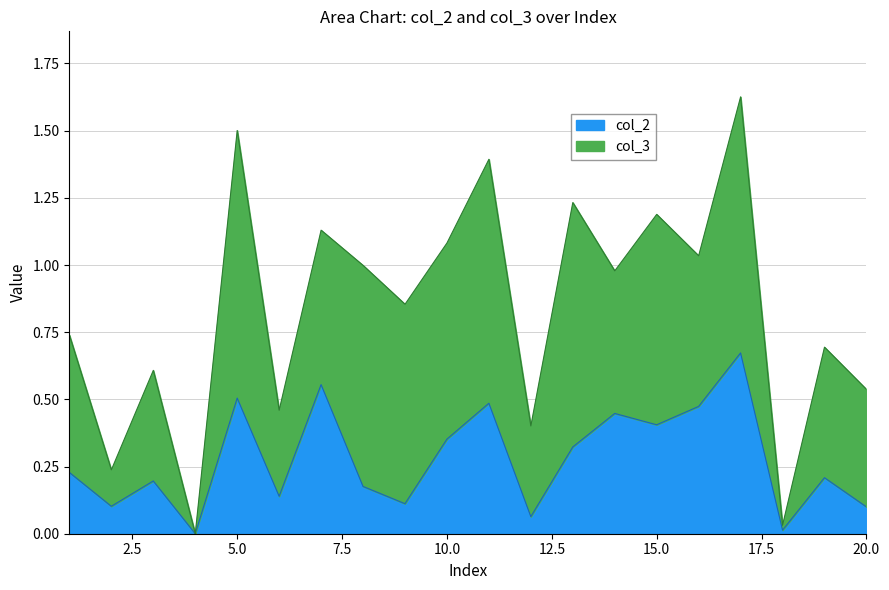

What is the value of the 5th point from the left?

0.5